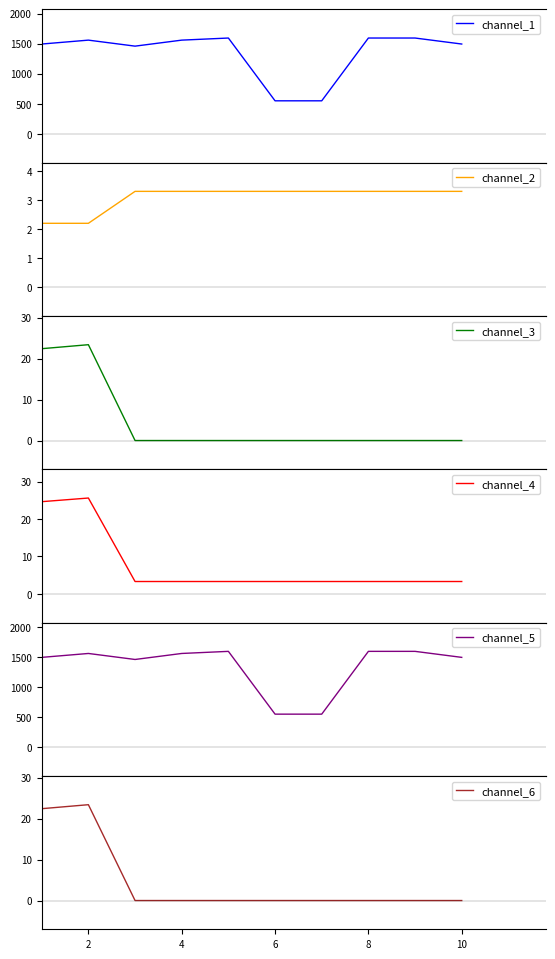

How many categories are shown in the chart?

10